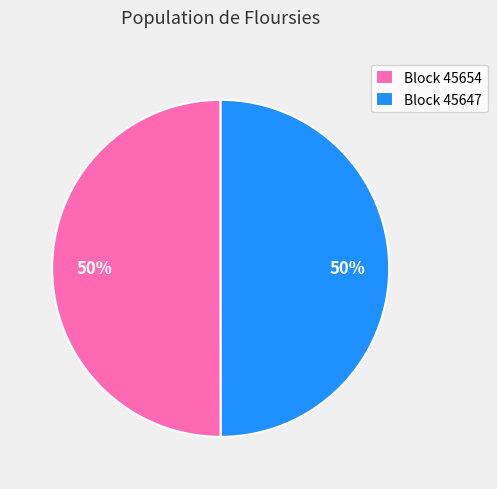

To the nearest percent, what is the combined percentage of Block 45647 and Block 45654?

100%